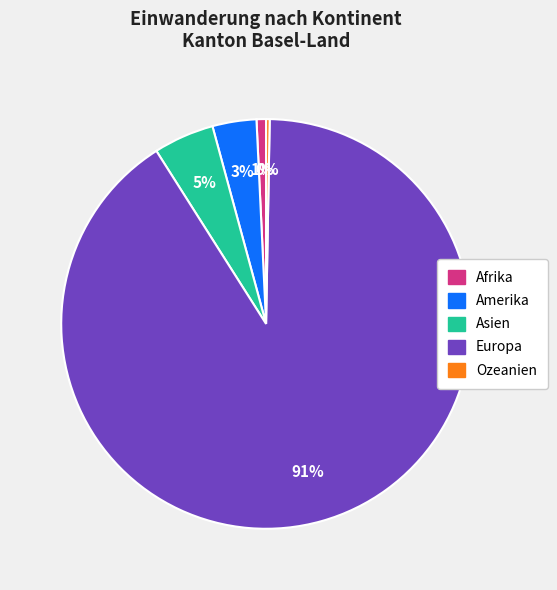

To the nearest percent, what is the combined percentage of Ozeanien and Asien?

5%